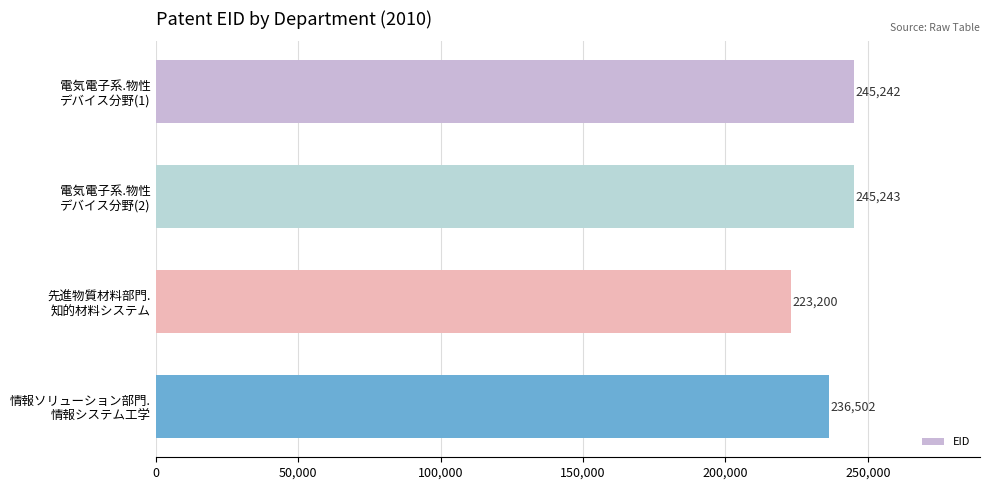

What is the value of the 2nd bar from the top?

245243